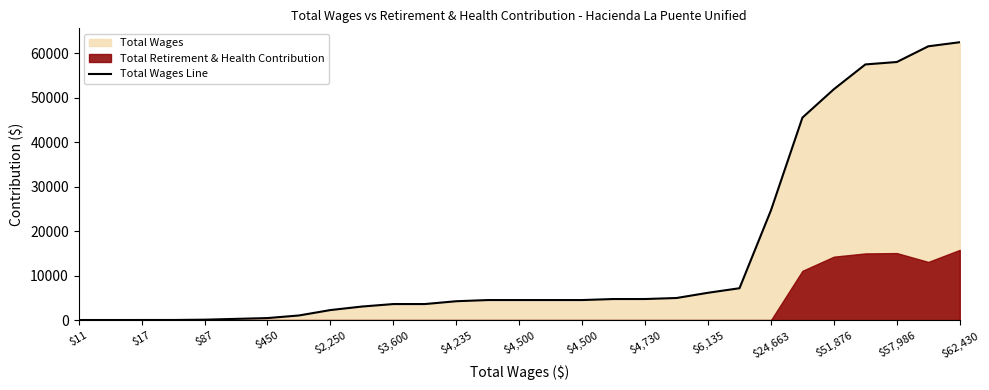

Approximately how many times larger is the value at 25 compared to 20?

9.4